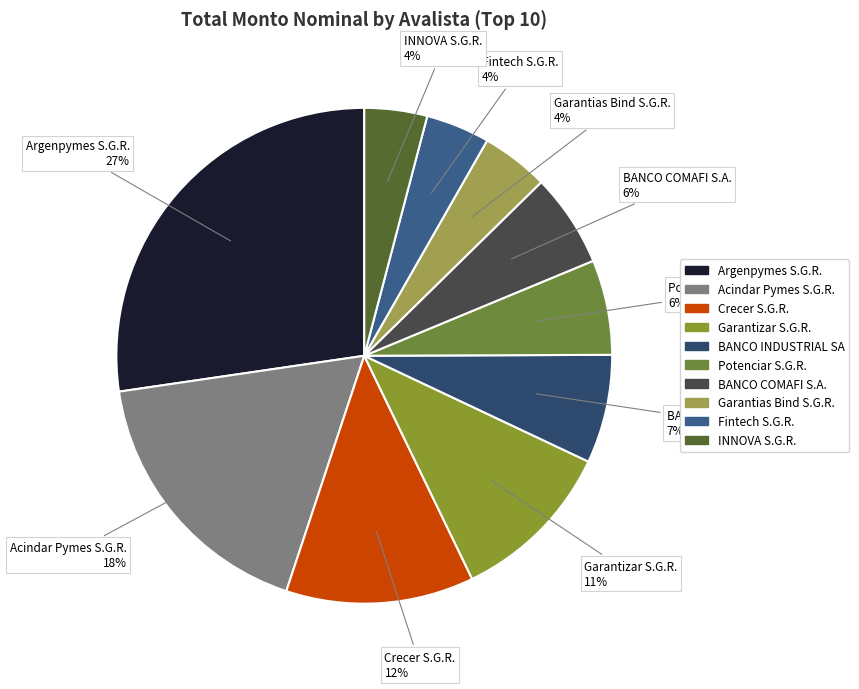

How many segments does this pie chart have?

10